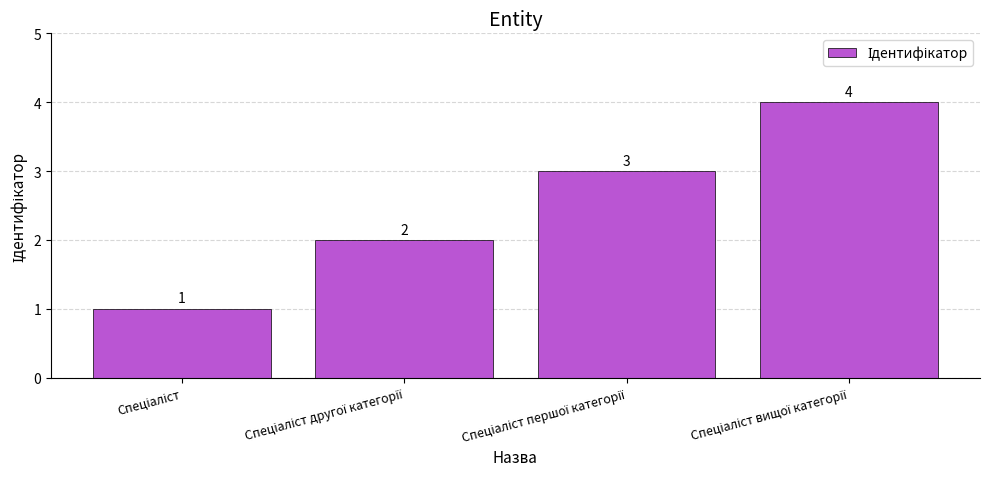

What is the sum of all values?

10